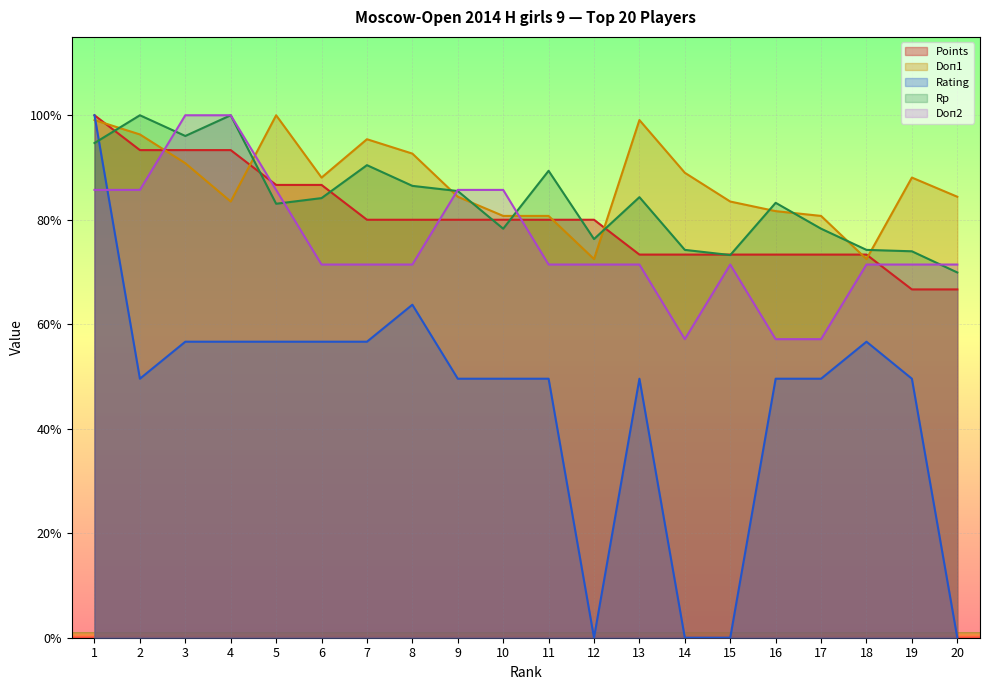

True or false: Doп2 has a value of 34.5 at 1.

False